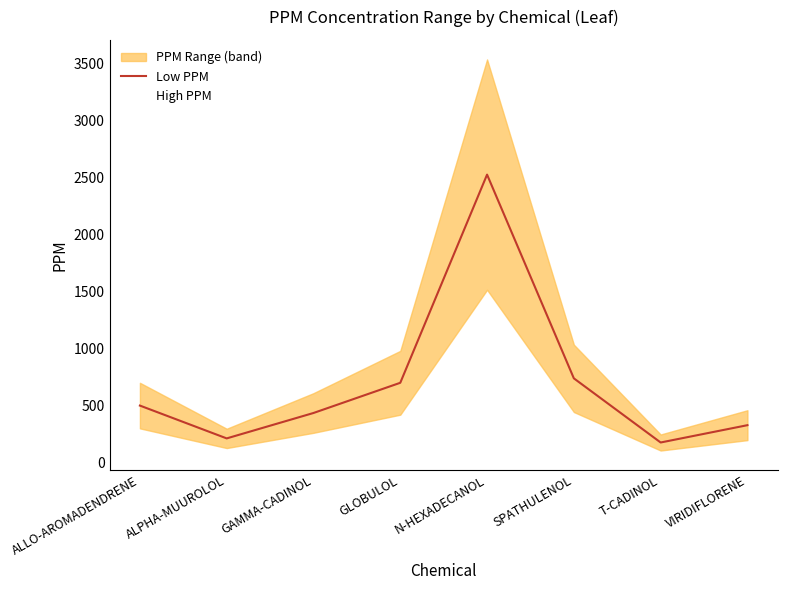

Rank the categories by Low PPM value from highest to lowest.

N-HEXADECANOL, SPATHULENOL, GLOBULOL, ALLO-AROMADENDRENE, GAMMA-CADINOL, VIRIDIFLORENE, ALPHA-MUUROLOL, T-CADINOL